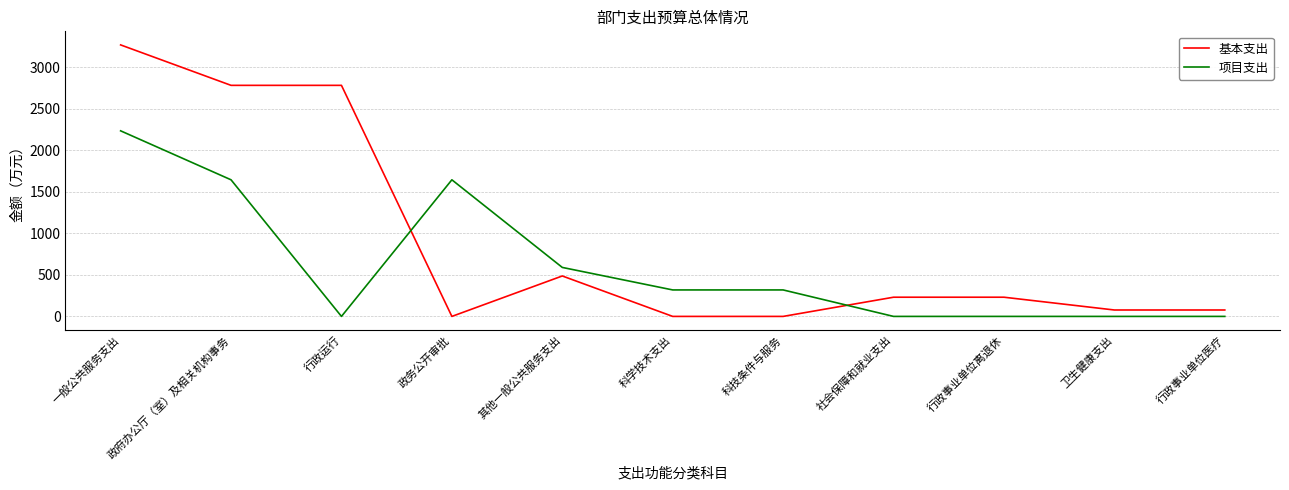

Which series changed the most between 科技条件与服务 and 行政事业单位离退休?

项目支出